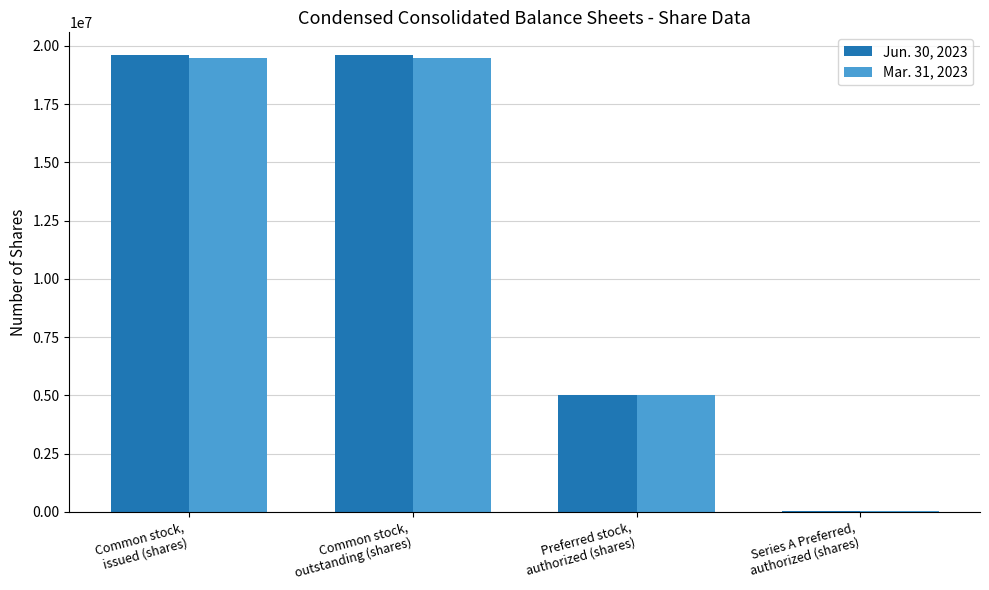

What are all the series names shown in the legend?

Jun. 30, 2023, Mar. 31, 2023